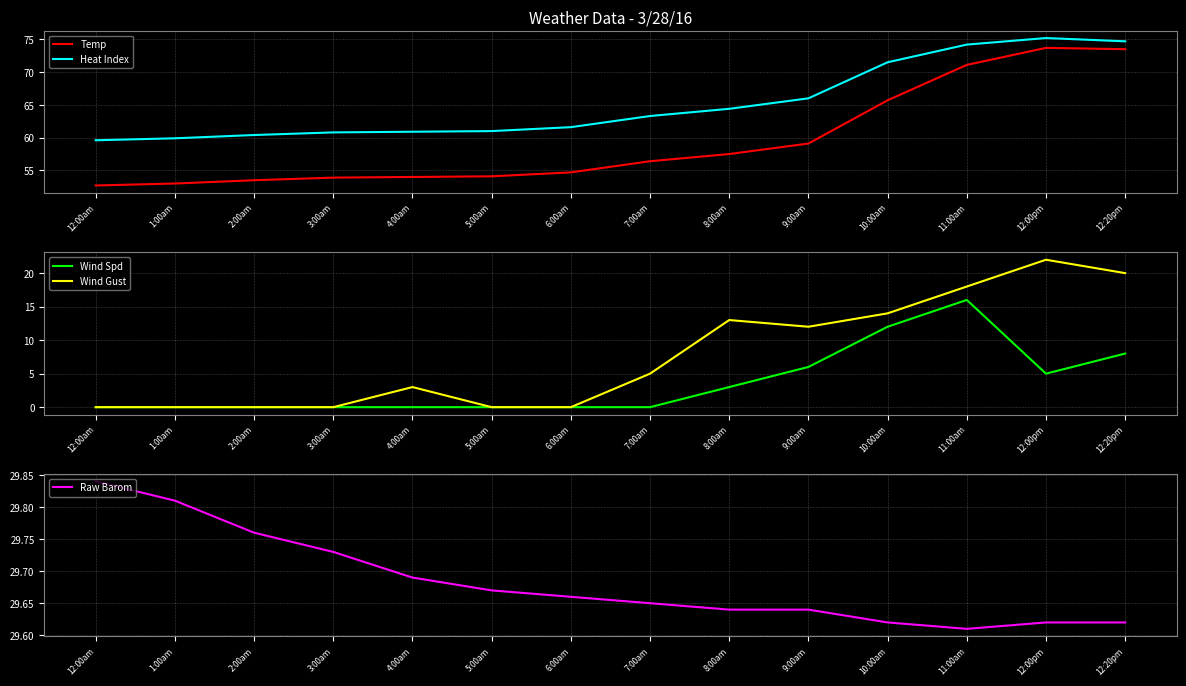

Which series has the widest spread of values?

Wind Gust